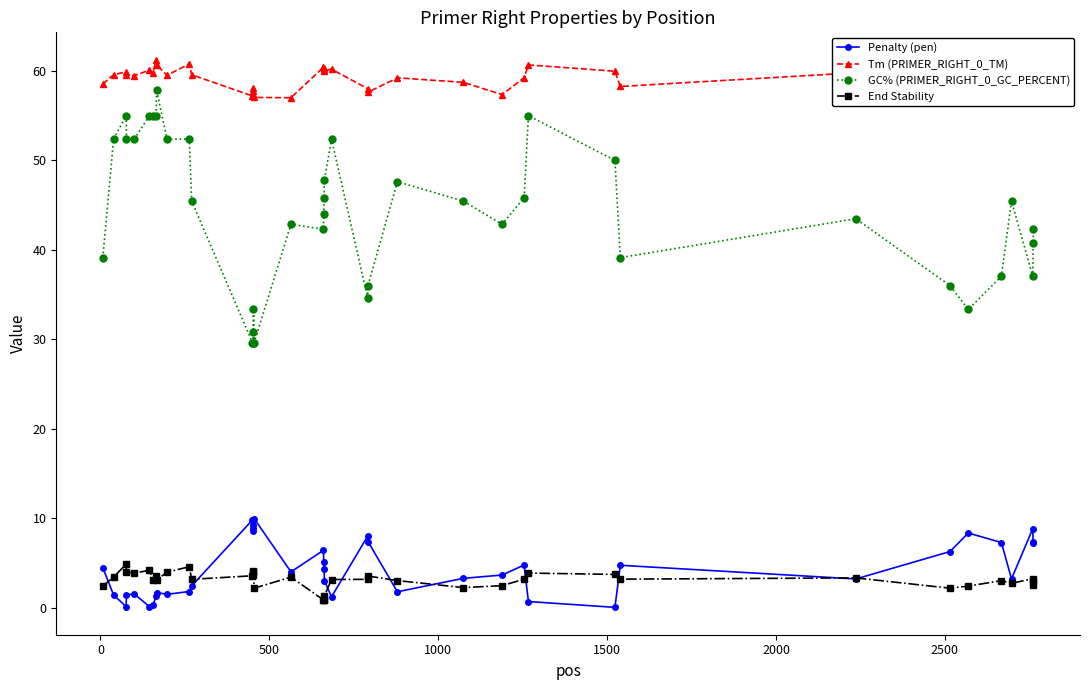

How many data points in GC% (PRIMER_RIGHT_0_GC_PERCENT) are less than 45?

20